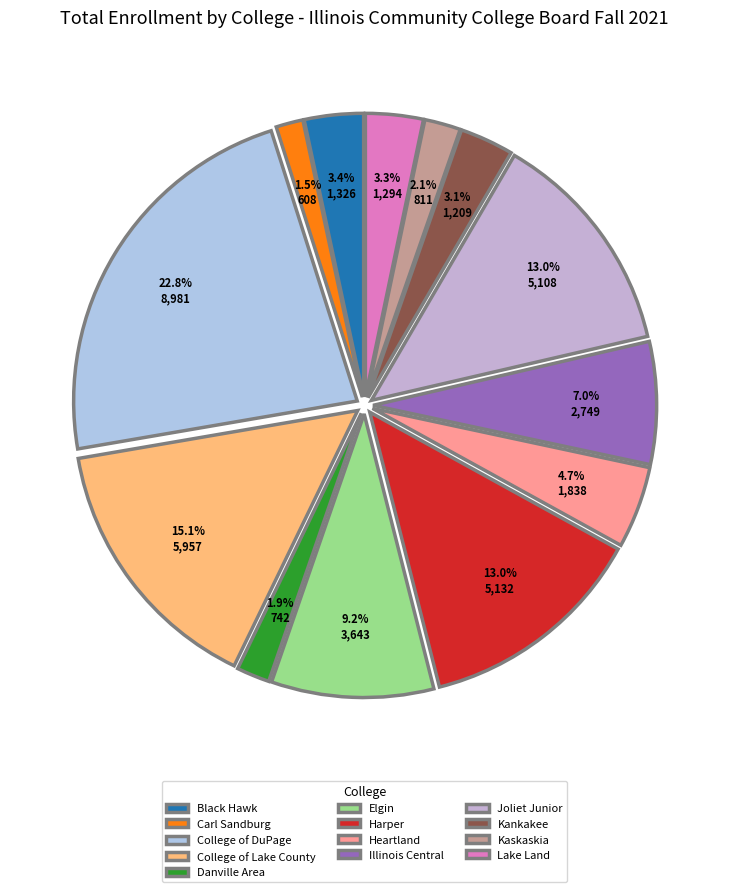

Is it true that Harper is 13% of the pie?

True